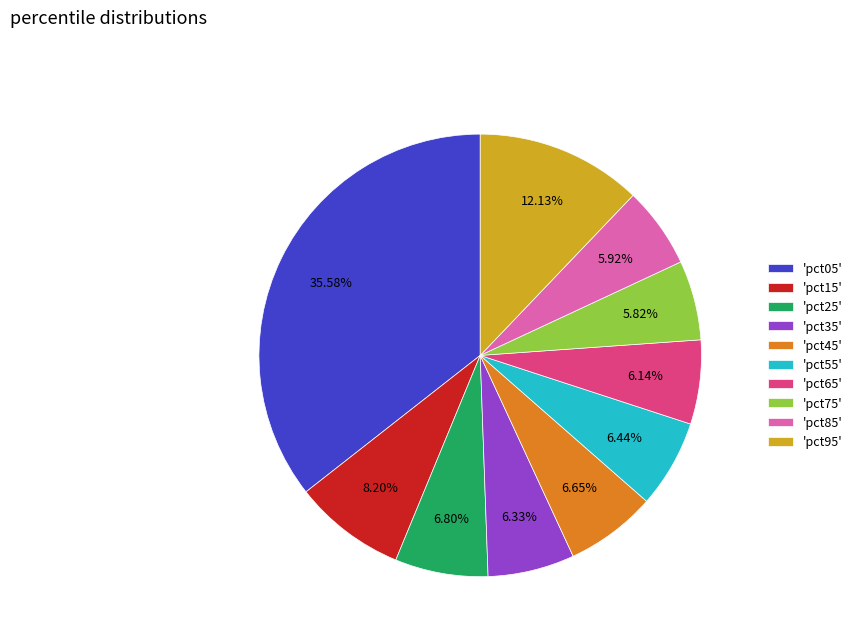

Combined, do 'pct15' and 'pct95' account for over 50%?

No